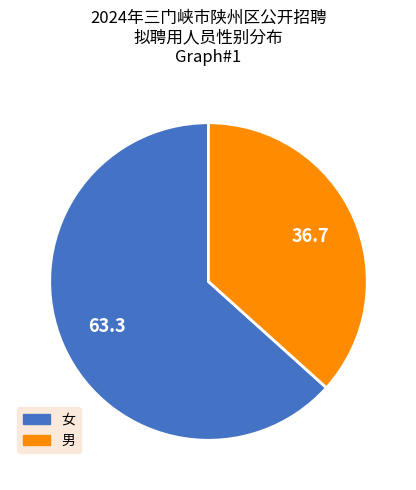

True or false: 女 accounts for 55% of the total.

False